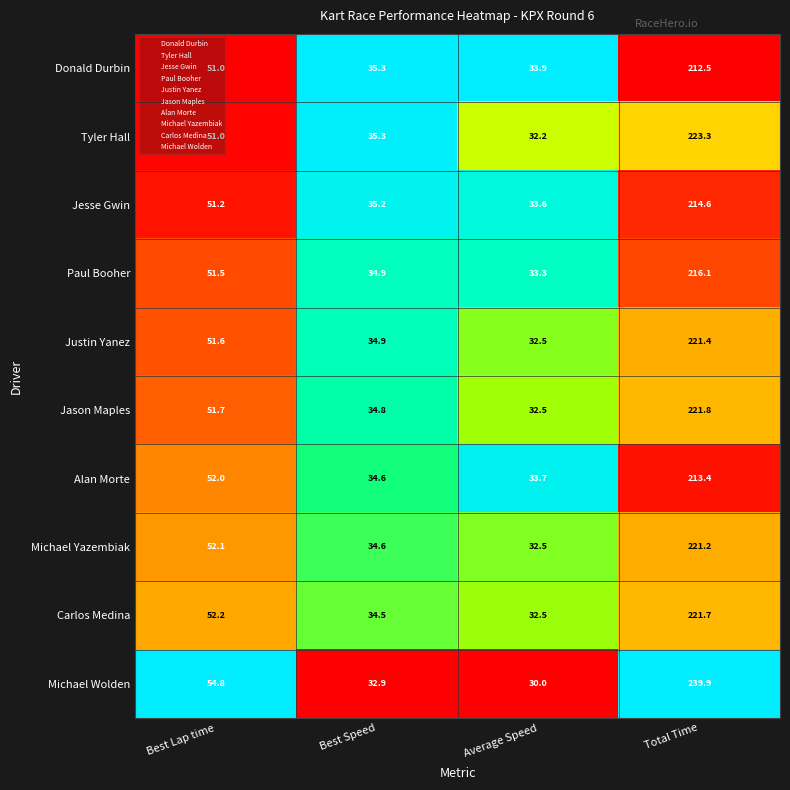

At which label is Jesse Gwin closest to 124?

Best Lap time